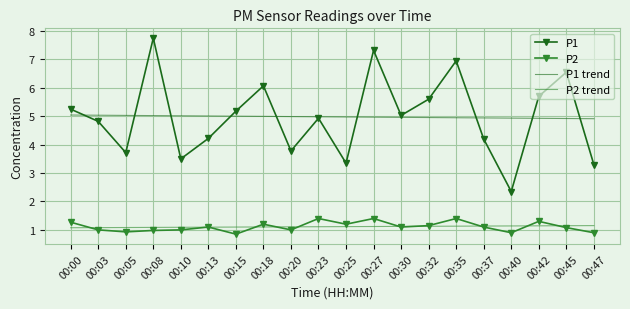

What is the sum of the P2 trend values at 00:03 and 00:20?

2.2